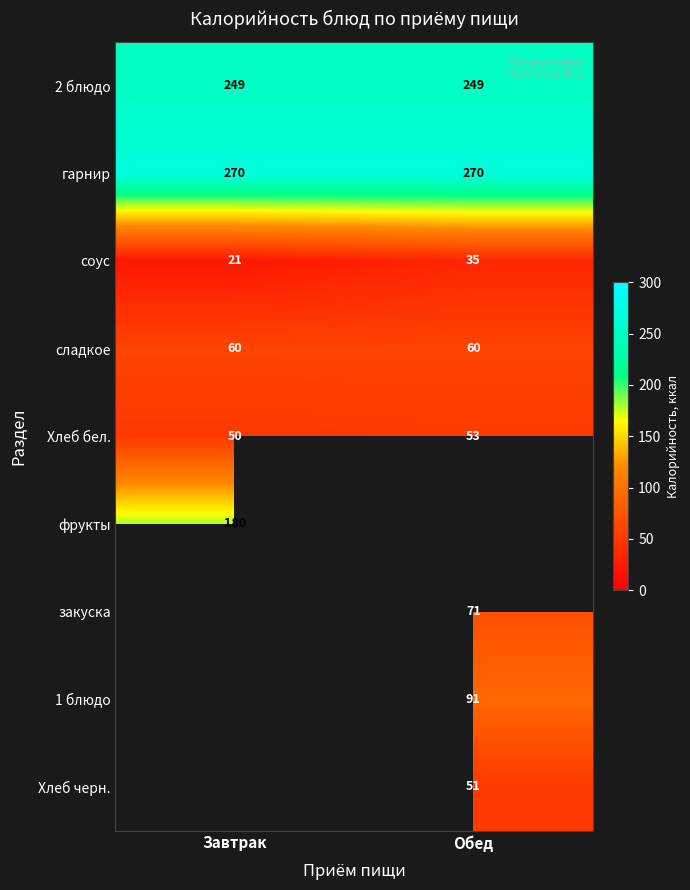

At how many categories does at least one series exceed 74?

2